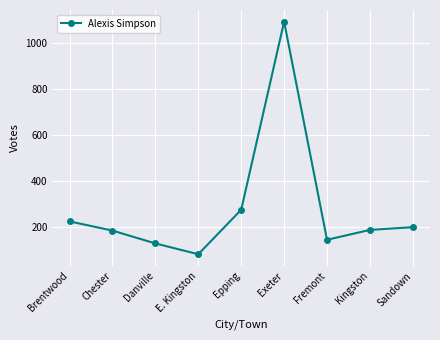

Where is the first local minimum?

E. Kingston